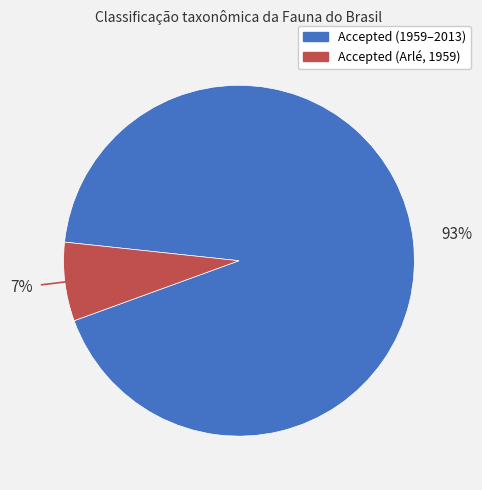

To the nearest percent, what is the average slice percentage?

50%